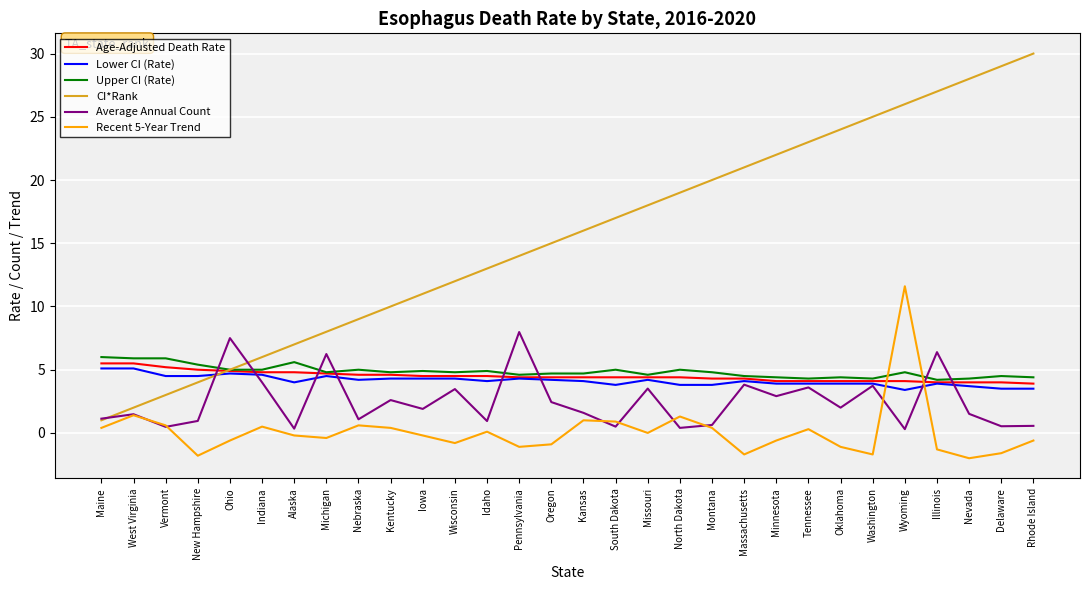

What position from the left is Kansas?

16